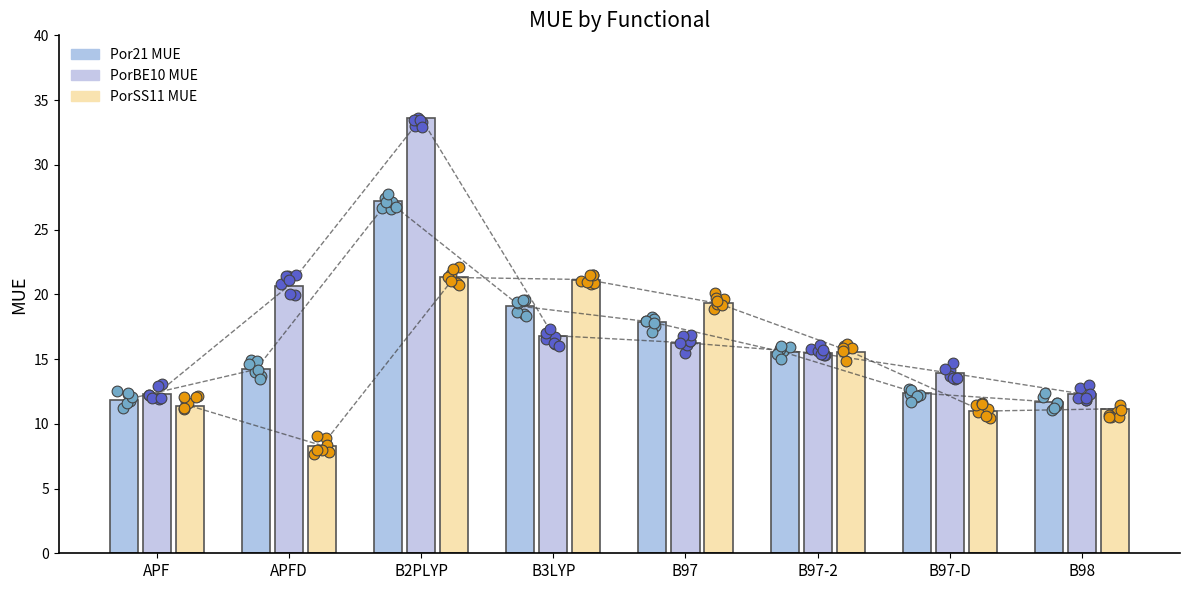

What is the total value across all series at APFD?

43.2